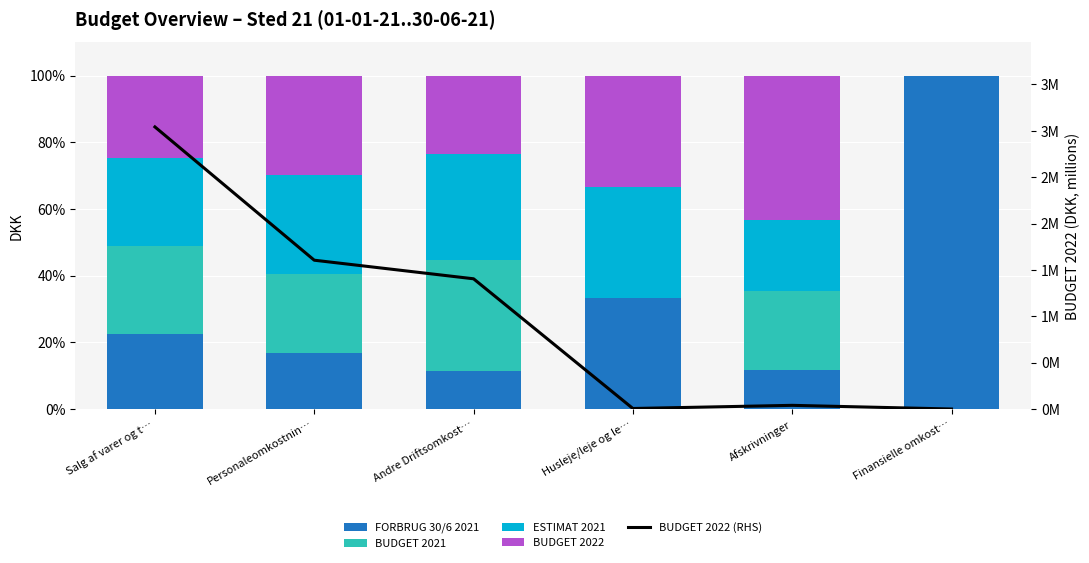

The value of BUDGET 2022 (RHS) at Afskrivninger is 39547.3. True or false?

True